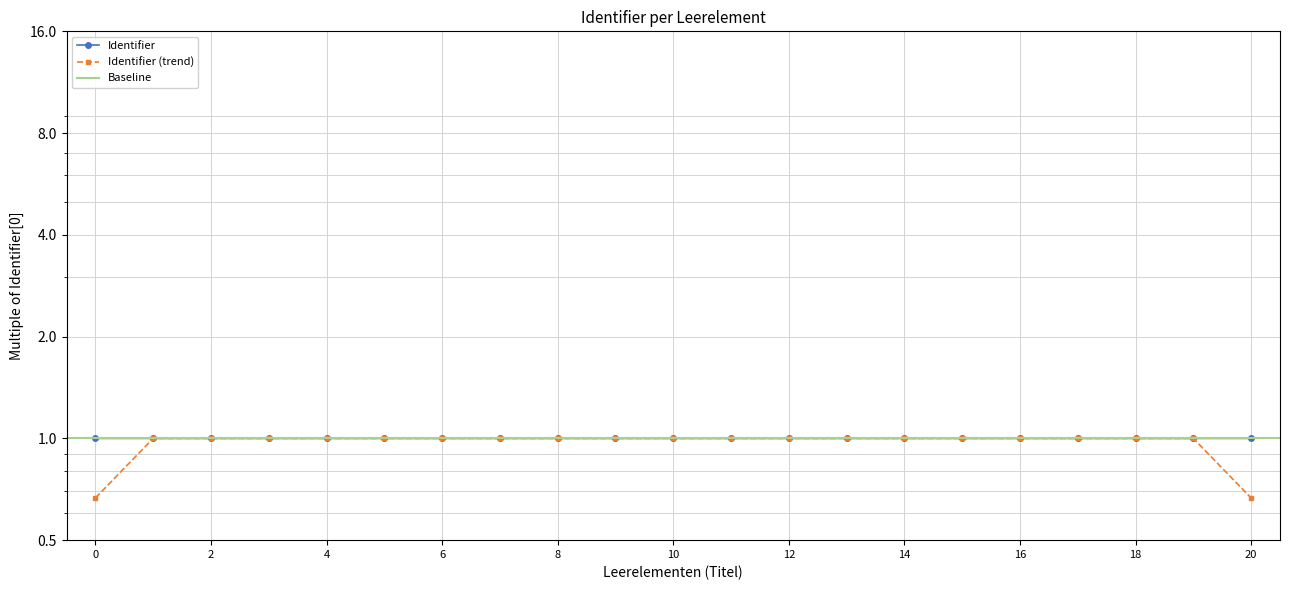

Reading left to right, extract all data points from this chart.

1.0	1.0	1.0	1.0	1.0	1.0	1.0	1.0	1.0	1.0	1.0	1.0	1.0	1.0	1.0	1.0	1.0	1.0	1.0	1.0	1.0